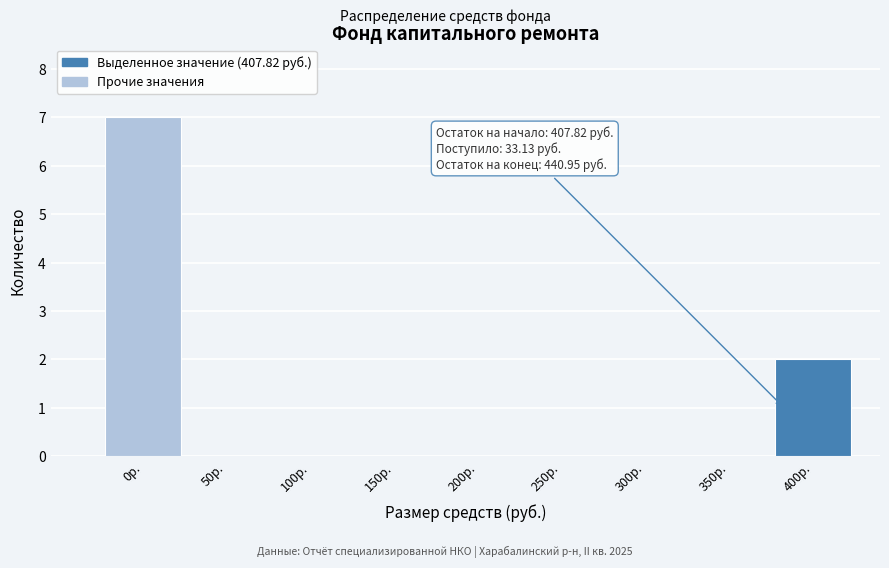

Reading right to left, extract all data points from this chart.

400р.=2	350р.=0	300р.=0	250р.=0	200р.=0	150р.=0	100р.=0	50р.=0	0р.=7